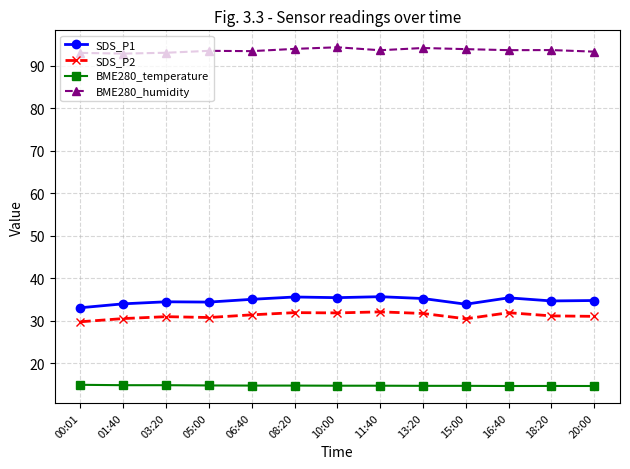

What is the label of the 11th point from the right?

03:20